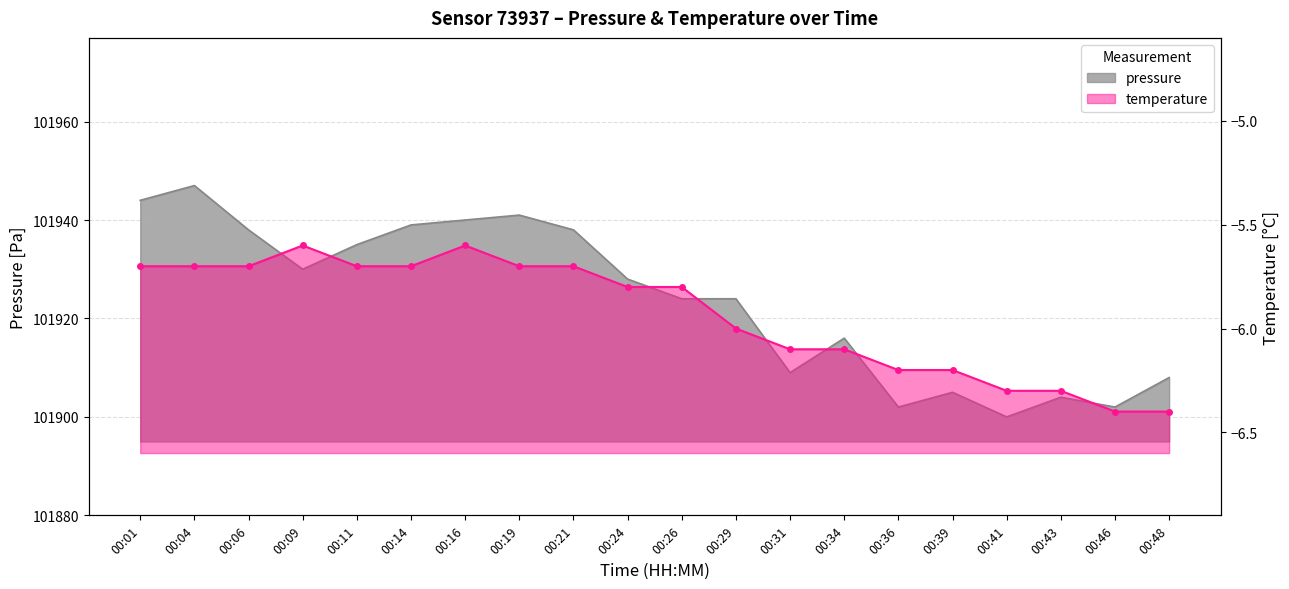

Reading left to right, transcribe all the data shown in this chart.

pressure: 101944.0	101947.0	101938.0	101930.0	101935.0	101939.0	101940.0	101941.0	101938.0	101928.0	101924.0	101924.0	101909.0	101916.0	101902.0	101905.0	101900.0	101904.0	101902.0	101908.0
temperature: -5.7	-5.7	-5.7	-5.6	-5.7	-5.7	-5.6	-5.7	-5.7	-5.8	-5.8	-6.0	-6.1	-6.1	-6.2	-6.2	-6.3	-6.3	-6.4	-6.4